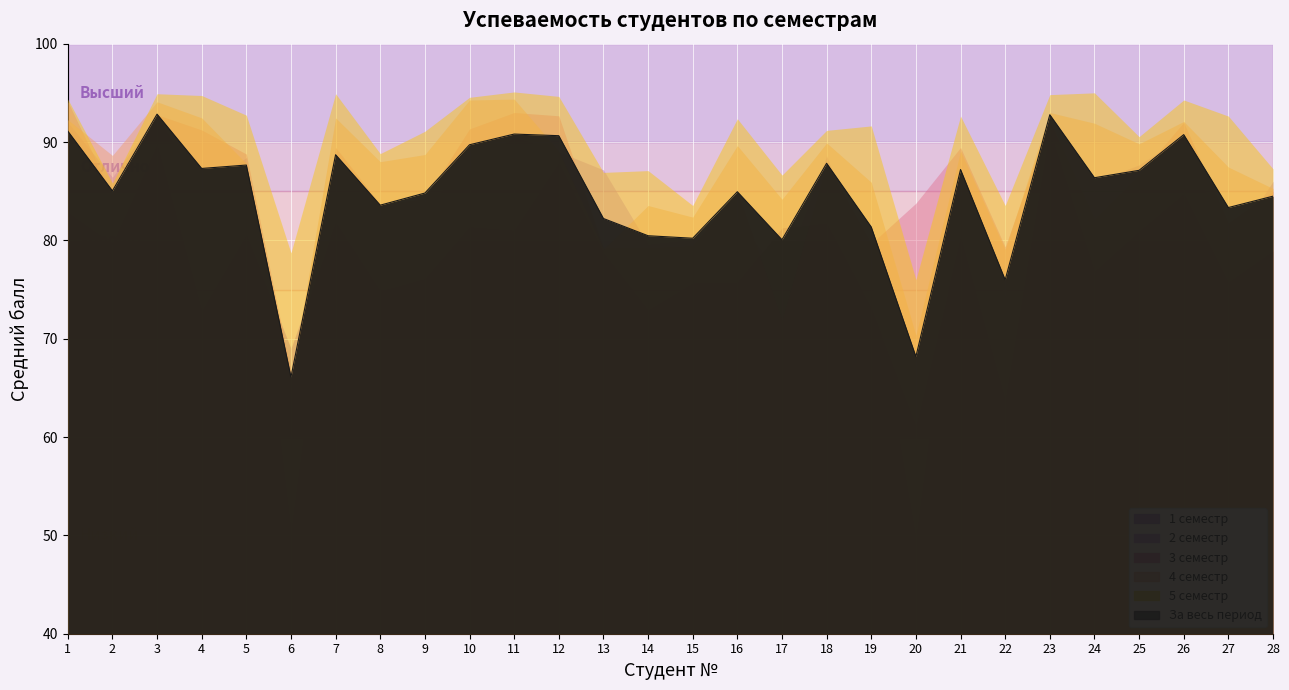

What is the maximum value shown in the chart?

95.1